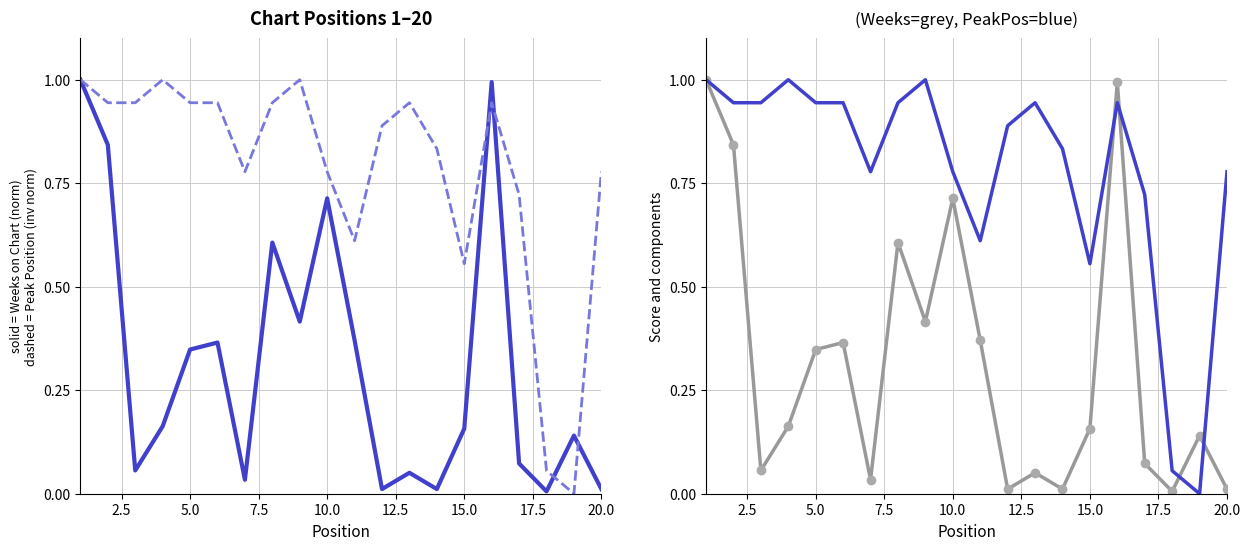

List the series in order of their overall mean, highest first.

Peak Position (inv), Weeks on Chart